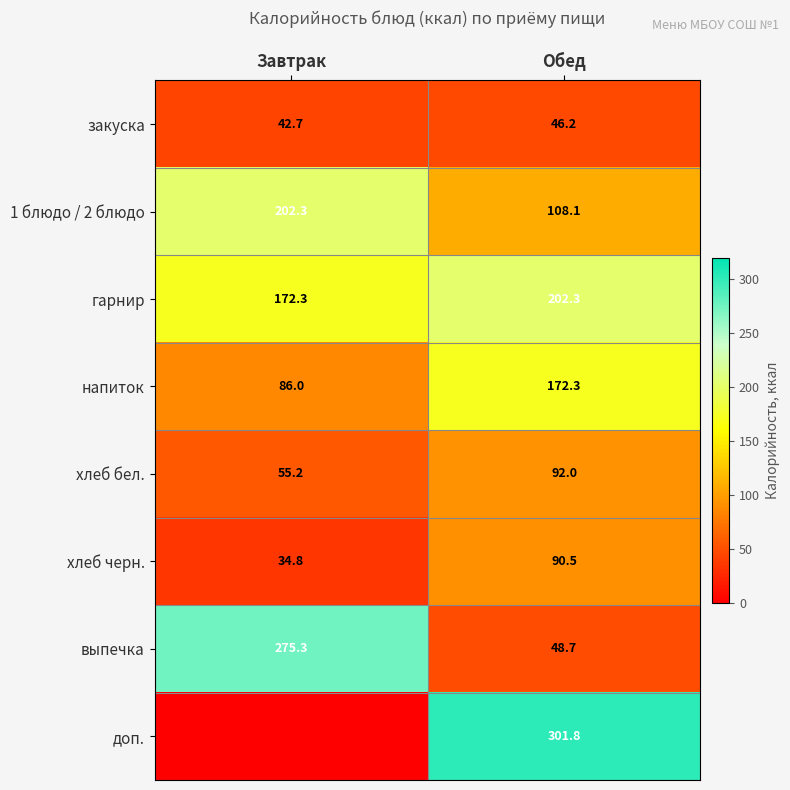

Rank the series at Обед from highest to lowest value.

доп., гарнир, напиток, 1 блюдо / 2 блюдо, хлеб бел., хлеб черн., выпечка, закуска